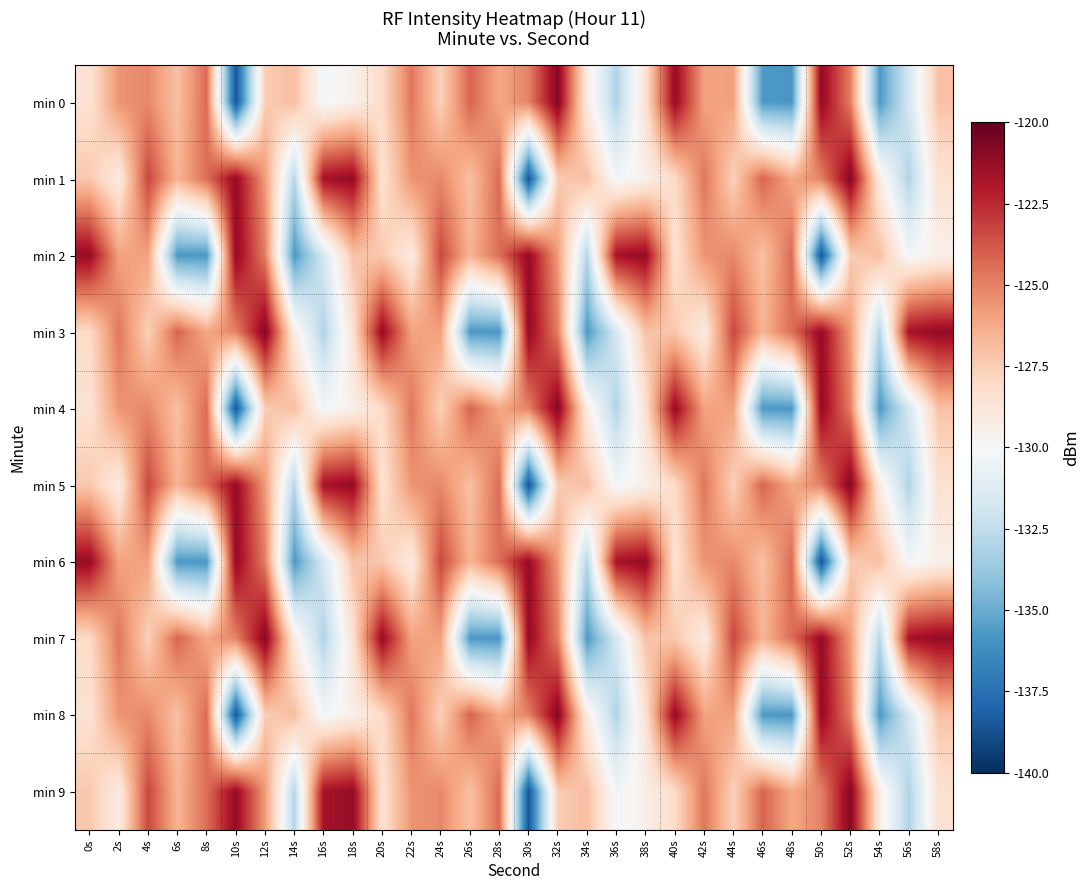

Reading left to right, extract all data points from this chart.

min 0: 0s=-128.5	2s=-125.5	4s=-125.2	6s=-127.0	8s=-124.4	10s=-138.6	12s=-127.5	14s=-127.0	16s=-130.2	18s=-129.5	20s=-128.1	22s=-124.7	24s=-127.7	26s=-124.2	28s=-126.1	30s=-125.0	32s=-120.8	34s=-129.2	36s=-133.0	38s=-128.5	40s=-121.2	42s=-126.0	44s=-125.9	46s=-135.7	48s=-135.8	50s=-121.1	52s=-124.9	54s=-135.7	56s=-131.7	58s=-127.1
min 1: 0s=-127.3	2s=-129.2	4s=-123.3	6s=-126.6	8s=-124.4	10s=-121.2	12s=-125.7	14s=-132.9	16s=-121.7	18s=-121.2	20s=-128.5	22s=-125.5	24s=-125.2	26s=-127.0	28s=-124.4	30s=-138.6	32s=-127.5	34s=-127.0	36s=-130.2	38s=-129.5	40s=-128.1	42s=-124.7	44s=-127.7	46s=-124.2	48s=-126.1	50s=-125.0	52s=-120.8	54s=-129.2	56s=-133.0	58s=-128.5
min 2: 0s=-121.2	2s=-126.0	4s=-125.9	6s=-135.7	8s=-135.8	10s=-121.1	12s=-124.9	14s=-135.7	16s=-131.7	18s=-127.1	20s=-127.3	22s=-129.2	24s=-123.3	26s=-126.6	28s=-124.4	30s=-121.2	32s=-125.7	34s=-132.9	36s=-121.7	38s=-121.2	40s=-128.5	42s=-125.5	44s=-125.2	46s=-127.0	48s=-124.4	50s=-138.6	52s=-127.5	54s=-127.0	56s=-130.2	58s=-129.5
min 3: 0s=-128.1	2s=-124.7	4s=-127.7	6s=-124.2	8s=-126.1	10s=-125.0	12s=-120.8	14s=-129.2	16s=-133.0	18s=-128.5	20s=-121.2	22s=-126.0	24s=-125.9	26s=-135.7	28s=-135.8	30s=-121.1	32s=-124.9	34s=-135.7	36s=-131.7	38s=-127.1	40s=-127.3	42s=-129.2	44s=-123.3	46s=-126.6	48s=-124.4	50s=-121.2	52s=-125.7	54s=-132.9	56s=-121.7	58s=-121.2
min 4: 0s=-128.5	2s=-125.5	4s=-125.2	6s=-127.0	8s=-124.4	10s=-138.6	12s=-127.5	14s=-127.0	16s=-130.2	18s=-129.5	20s=-128.1	22s=-124.7	24s=-127.7	26s=-124.2	28s=-126.1	30s=-125.0	32s=-120.8	34s=-129.2	36s=-133.0	38s=-128.5	40s=-121.2	42s=-126.0	44s=-125.9	46s=-135.7	48s=-135.8	50s=-121.1	52s=-124.9	54s=-135.7	56s=-131.7	58s=-127.1
min 5: 0s=-127.3	2s=-129.2	4s=-123.3	6s=-126.6	8s=-124.4	10s=-121.2	12s=-125.7	14s=-132.9	16s=-121.7	18s=-121.2	20s=-128.5	22s=-125.5	24s=-125.2	26s=-127.0	28s=-124.4	30s=-138.6	32s=-127.5	34s=-127.0	36s=-130.2	38s=-129.5	40s=-128.1	42s=-124.7	44s=-127.7	46s=-124.2	48s=-126.1	50s=-125.0	52s=-120.8	54s=-129.2	56s=-133.0	58s=-128.5
min 6: 0s=-121.2	2s=-126.0	4s=-125.9	6s=-135.7	8s=-135.8	10s=-121.1	12s=-124.9	14s=-135.7	16s=-131.7	18s=-127.1	20s=-127.3	22s=-129.2	24s=-123.3	26s=-126.6	28s=-124.4	30s=-121.2	32s=-125.7	34s=-132.9	36s=-121.7	38s=-121.2	40s=-128.5	42s=-125.5	44s=-125.2	46s=-127.0	48s=-124.4	50s=-138.6	52s=-127.5	54s=-127.0	56s=-130.2	58s=-129.5
min 7: 0s=-128.1	2s=-124.7	4s=-127.7	6s=-124.2	8s=-126.1	10s=-125.0	12s=-120.8	14s=-129.2	16s=-133.0	18s=-128.5	20s=-121.2	22s=-126.0	24s=-125.9	26s=-135.7	28s=-135.8	30s=-121.1	32s=-124.9	34s=-135.7	36s=-131.7	38s=-127.1	40s=-127.3	42s=-129.2	44s=-123.3	46s=-126.6	48s=-124.4	50s=-121.2	52s=-125.7	54s=-132.9	56s=-121.7	58s=-121.2
min 8: 0s=-128.5	2s=-125.5	4s=-125.2	6s=-127.0	8s=-124.4	10s=-138.6	12s=-127.5	14s=-127.0	16s=-130.2	18s=-129.5	20s=-128.1	22s=-124.7	24s=-127.7	26s=-124.2	28s=-126.1	30s=-125.0	32s=-120.8	34s=-129.2	36s=-133.0	38s=-128.5	40s=-121.2	42s=-126.0	44s=-125.9	46s=-135.7	48s=-135.8	50s=-121.1	52s=-124.9	54s=-135.7	56s=-131.7	58s=-127.1
min 9: 0s=-127.3	2s=-129.2	4s=-123.3	6s=-126.6	8s=-124.4	10s=-121.2	12s=-125.7	14s=-132.9	16s=-121.7	18s=-121.2	20s=-128.5	22s=-125.5	24s=-125.2	26s=-127.0	28s=-124.4	30s=-138.6	32s=-127.5	34s=-127.0	36s=-130.2	38s=-129.5	40s=-128.1	42s=-124.7	44s=-127.7	46s=-124.2	48s=-126.1	50s=-125.0	52s=-120.8	54s=-129.2	56s=-133.0	58s=-128.5